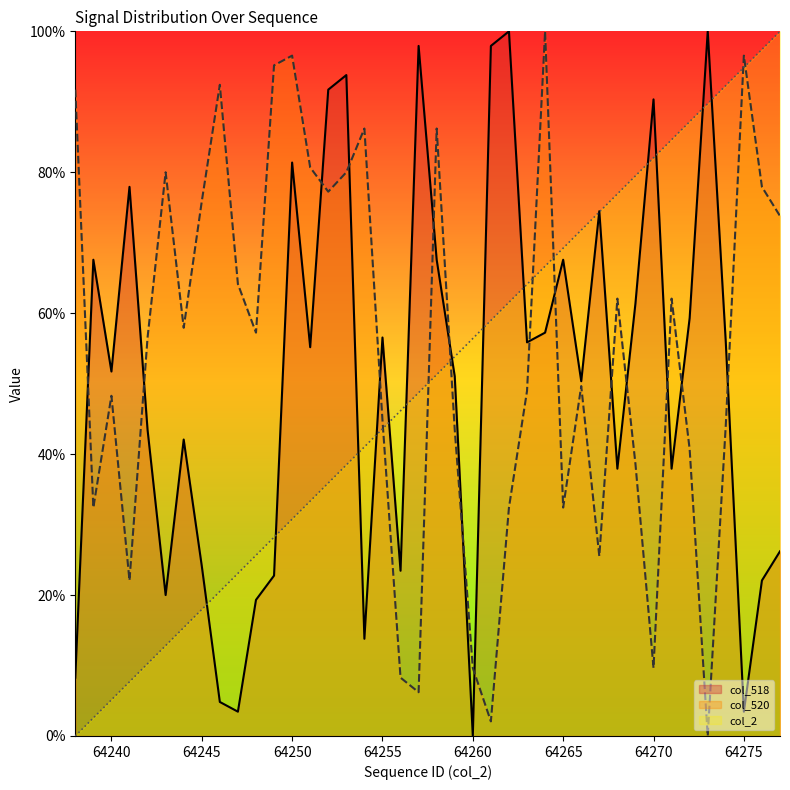

Reading left to right, transcribe all the data shown in this chart.

col_2: 64238=0.0	64239=2.6	64240=5.1	64241=7.7	64242=10.3	64243=12.8	64244=15.4	64245=17.9	64246=20.5	64247=23.1	64248=25.6	64249=28.2	64250=30.8	64251=33.3	64252=35.9	64253=38.5	64254=41.0	64255=43.6	64256=46.2	64257=48.7	64258=51.3	64259=53.8	64260=56.4	64261=59.0	64262=61.5	64263=64.1	64264=66.7	64265=69.2	64266=71.8	64267=74.4	64268=76.9	64269=79.5	64270=82.1	64271=84.6	64272=87.2	64273=89.7	64274=92.3	64275=94.9	64276=97.4	64277=100.0
col_518: 64238=8.3	64239=67.6	64240=51.7	64241=77.9	64242=43.4	64243=20.0	64244=42.1	64245=24.1	64246=4.8	64247=3.4	64248=19.3	64249=22.8	64250=81.4	64251=55.2	64252=91.7	64253=93.8	64254=13.8	64255=56.6	64256=23.4	64257=97.9	64258=67.6	64259=51.0	64260=0.0	64261=97.9	64262=100.0	64263=55.9	64264=57.2	64265=67.6	64266=50.3	64267=74.5	64268=37.9	64269=61.4	64270=90.3	64271=37.9	64272=59.3	64273=100.0	64274=55.9	64275=3.4	64276=22.1	64277=26.2
col_520: 64238=91.7	64239=32.4	64240=48.3	64241=22.1	64242=56.6	64243=80.0	64244=57.9	64245=75.9	64246=92.4	64247=64.1	64248=57.2	64249=95.2	64250=96.6	64251=80.7	64252=77.2	64253=80.0	64254=86.2	64255=44.8	64256=8.3	64257=6.2	64258=86.2	64259=43.4	64260=9.7	64261=2.1	64262=32.4	64263=49.0	64264=100.0	64265=32.4	64266=49.7	64267=25.5	64268=62.1	64269=38.6	64270=9.7	64271=62.1	64272=40.7	64273=0.0	64274=44.1	64275=96.6	64276=77.9	64277=73.8